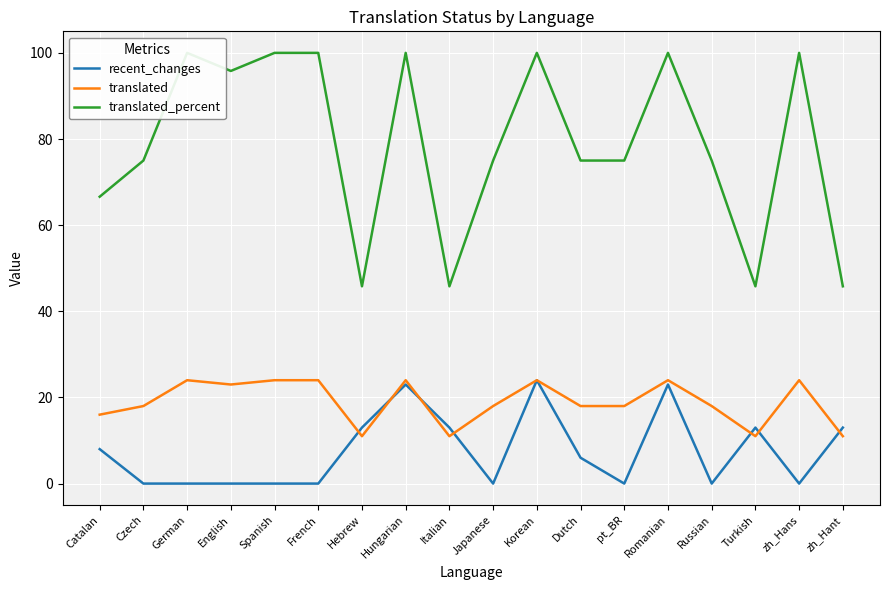

Which series has the largest total across all categories?

translated_percent